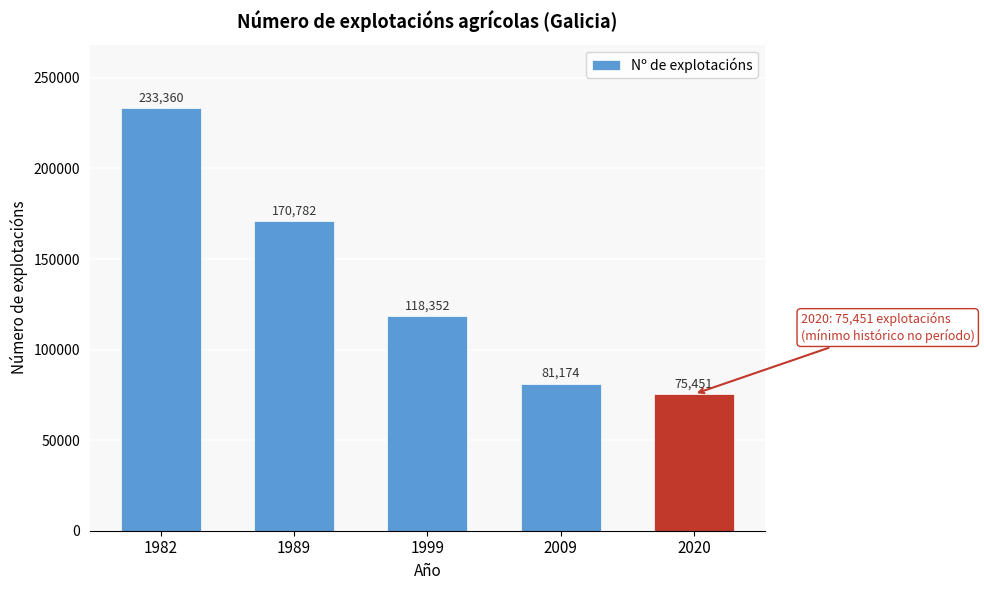

Reading left to right, transcribe all the data shown in this chart.

233360	170782	118352	81174	75451